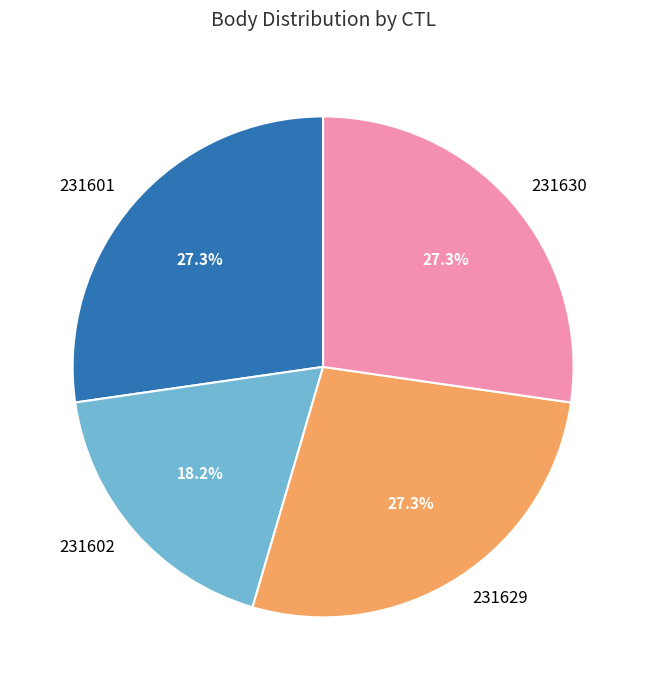

Between 231629 and 231602, which is larger?

231629